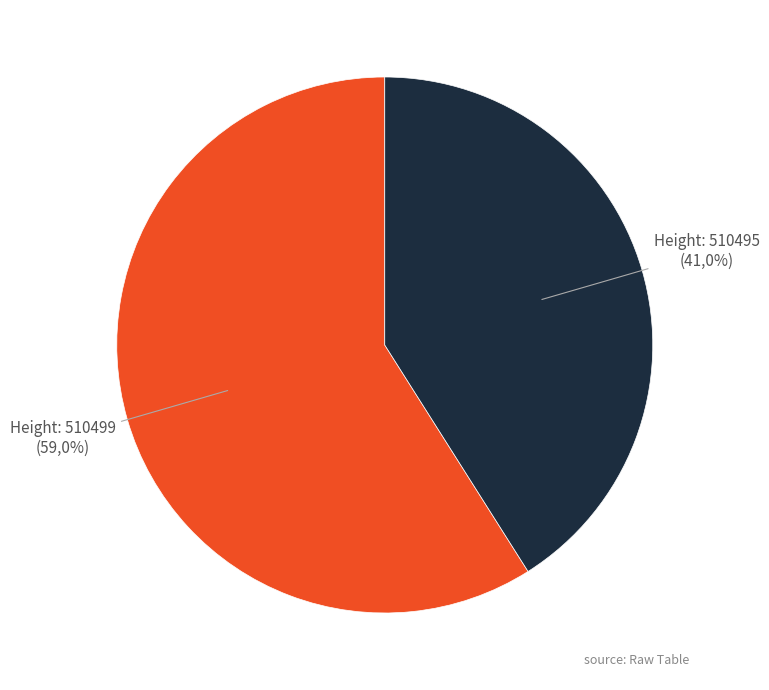

Combined, do 510495 and 510499 account for over 50%?

Yes